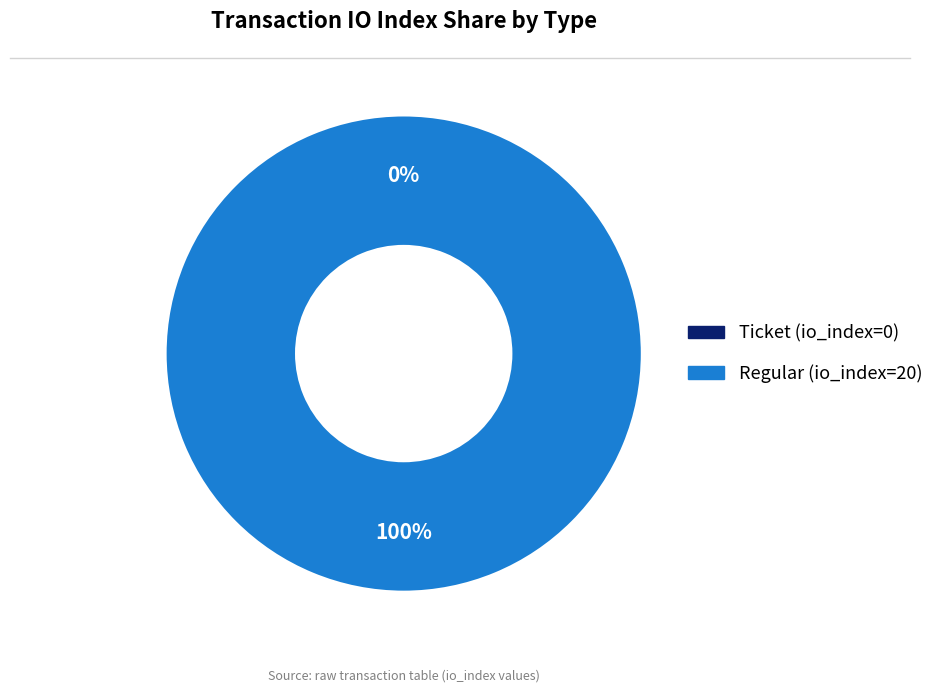

Rank the categories by value from highest to lowest.

Regular (io_index=20), Ticket (io_index=0)